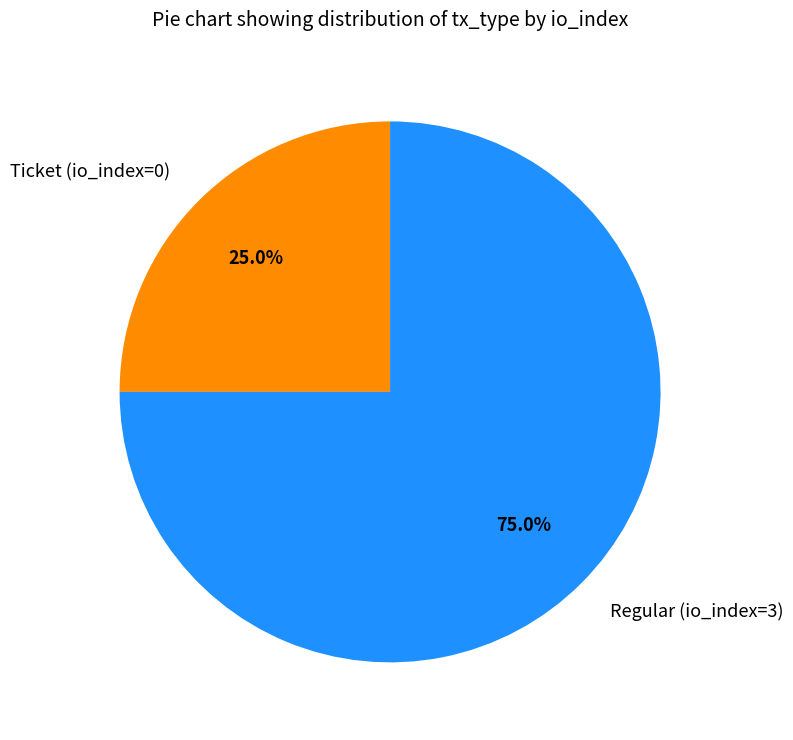

How many slices are in this pie chart?

2